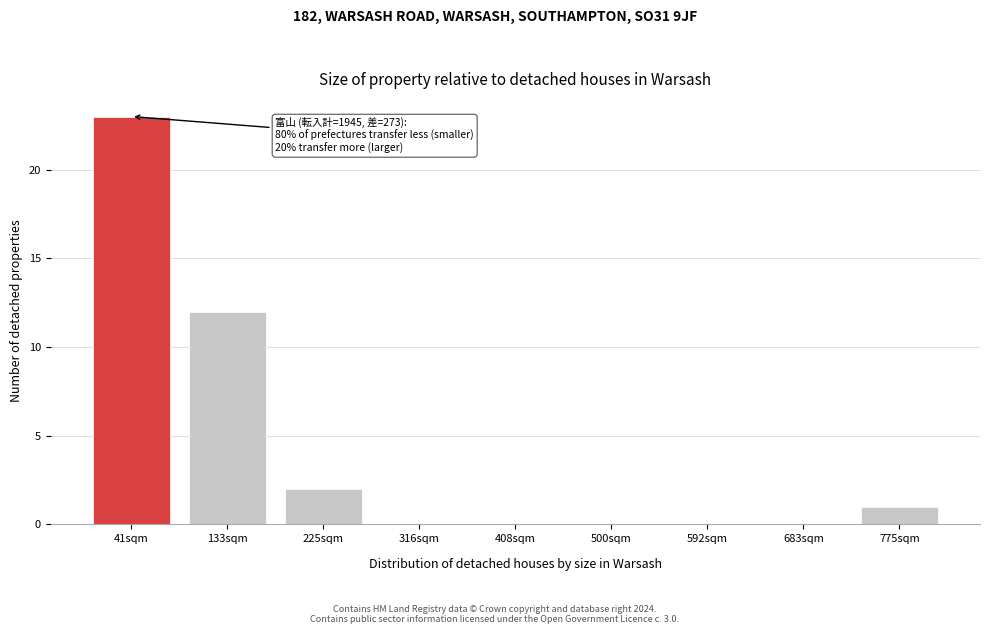

Reading left to right, extract all data points from this chart.

41sqm=23	133sqm=12	225sqm=2	316sqm=0	408sqm=0	500sqm=0	592sqm=0	683sqm=0	775sqm=1